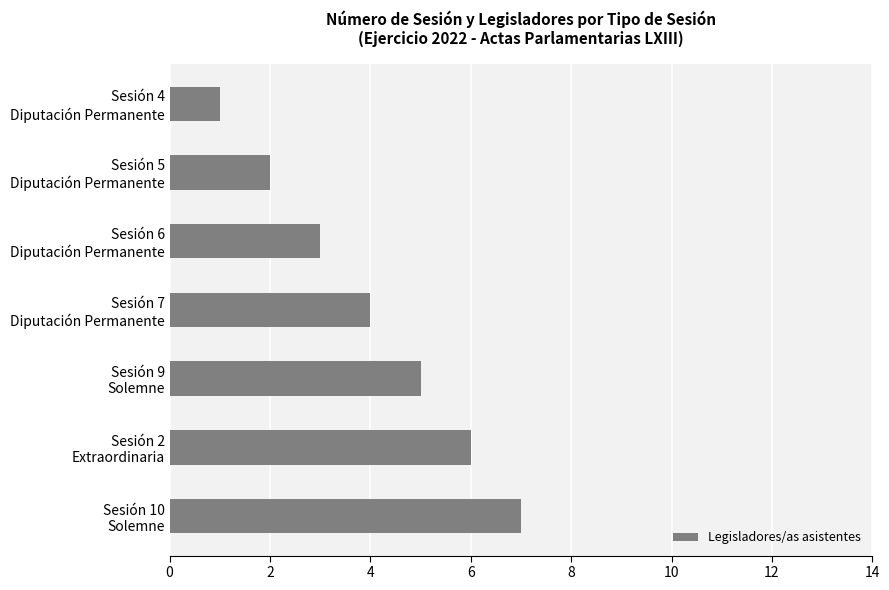

What is the maximum value shown in the chart?

7